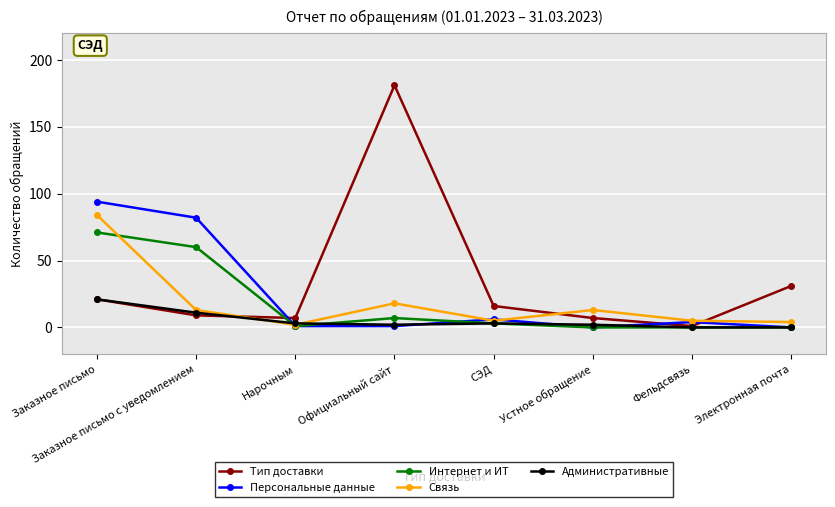

At which label does Персональные данные first exceed 4?

Заказное письмо